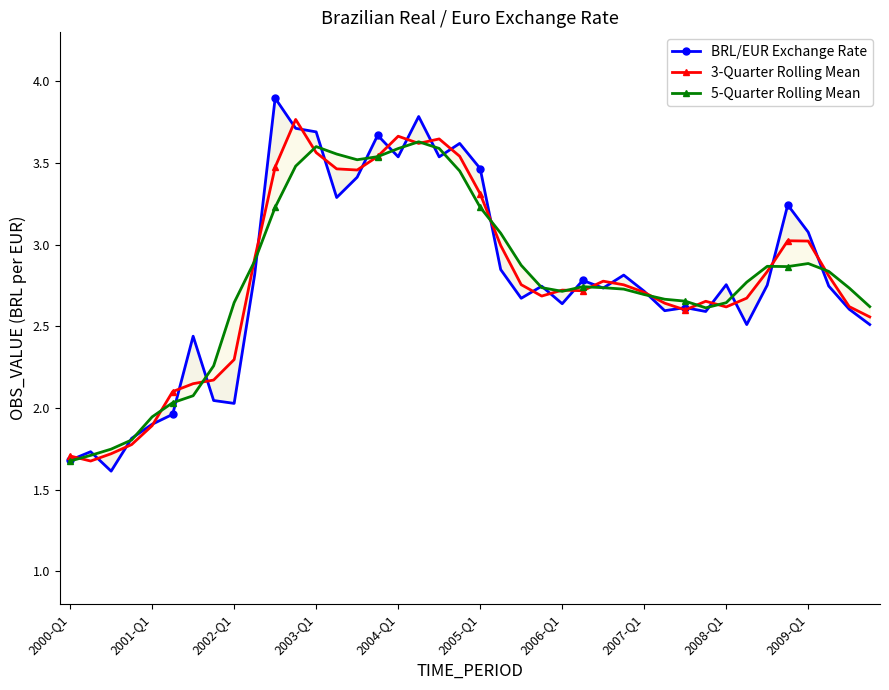

What position from the right is 2005-Q1?

20